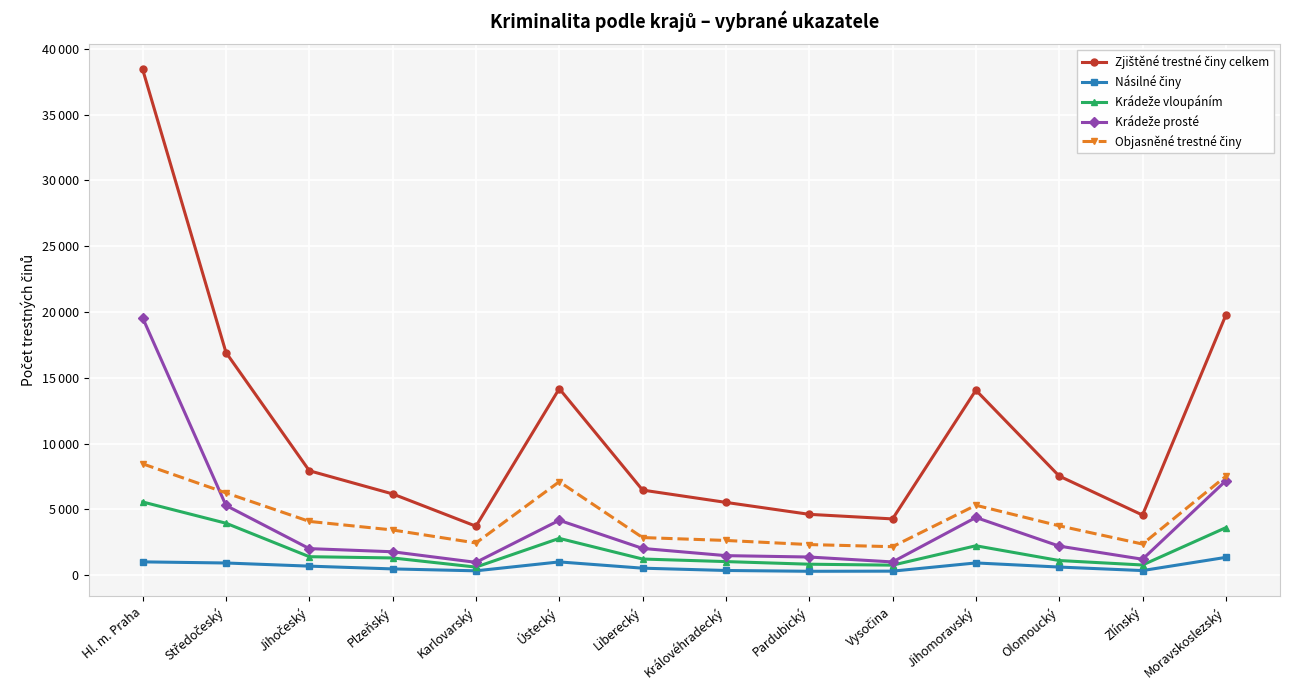

What is the label of the 7th point from the left?

Liberecký